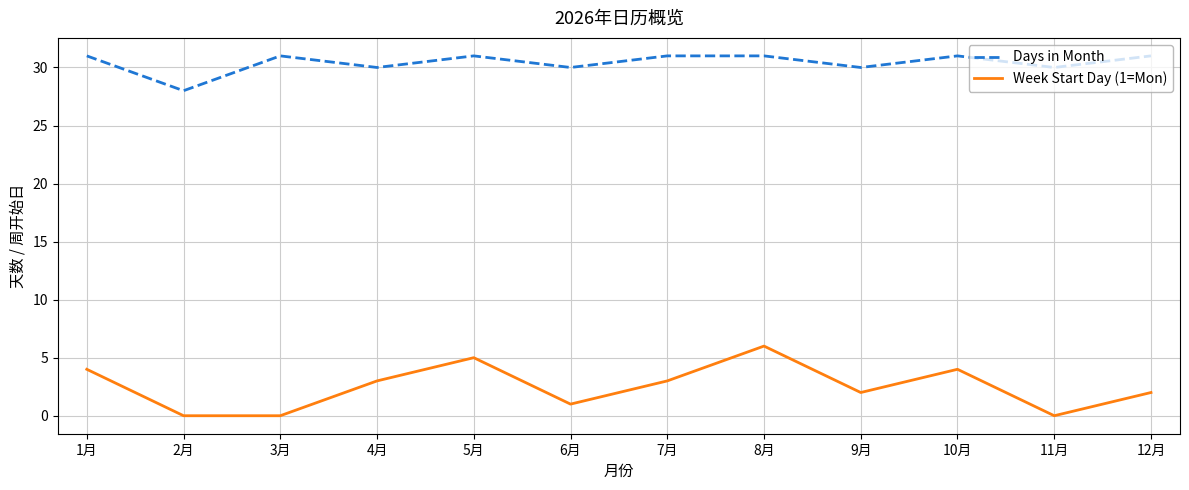

Which series has the largest range (max minus min)?

Week Start Day (1=Mon)